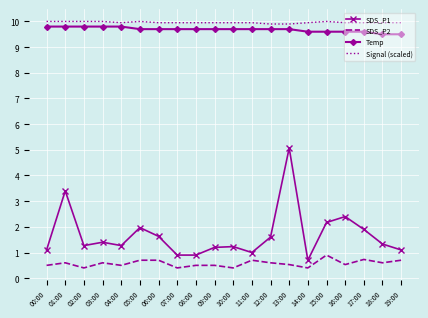

True or false: Temp and SDS_P2 cross at least once.

False